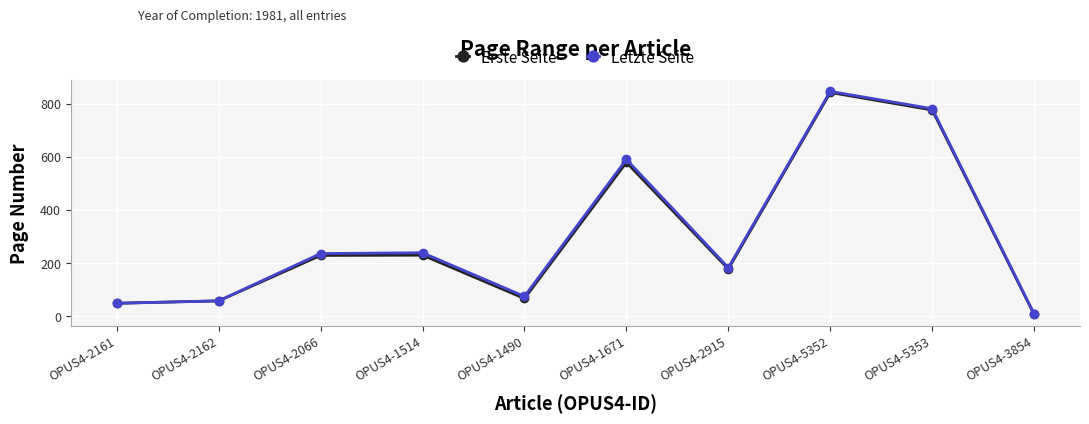

At which category is the sum across all series the highest?

OPUS4-5352